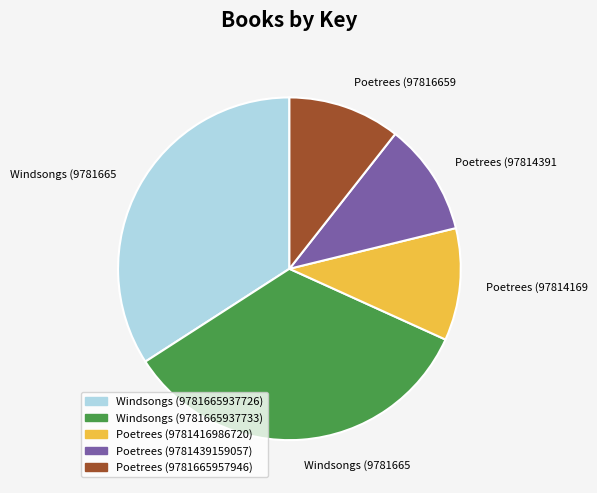

Do Poetrees (9781439159057) and Poetrees (9781665957946) together represent more than half of the pie?

No